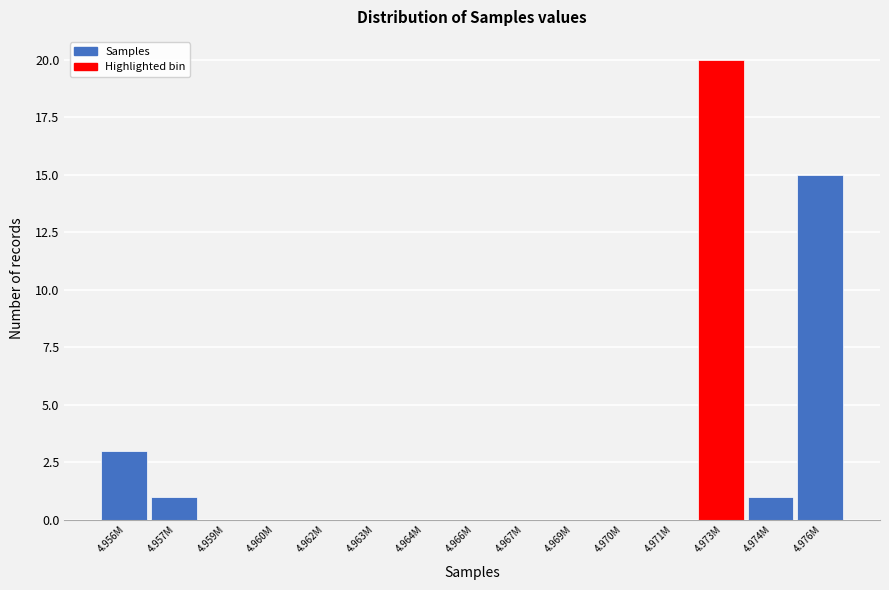

Reading right to left, list all the values displayed in this chart.

4.976M=15	4.974M=1	4.973M=20	4.971M=0	4.970M=0	4.969M=0	4.967M=0	4.966M=0	4.964M=0	4.963M=0	4.962M=0	4.960M=0	4.959M=0	4.957M=1	4.956M=3